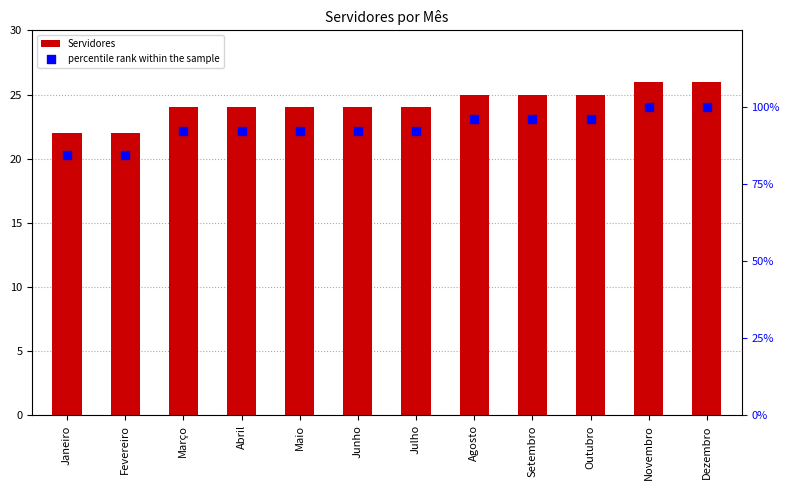

Which series contains the highest Y value?

percentile rank within the sample